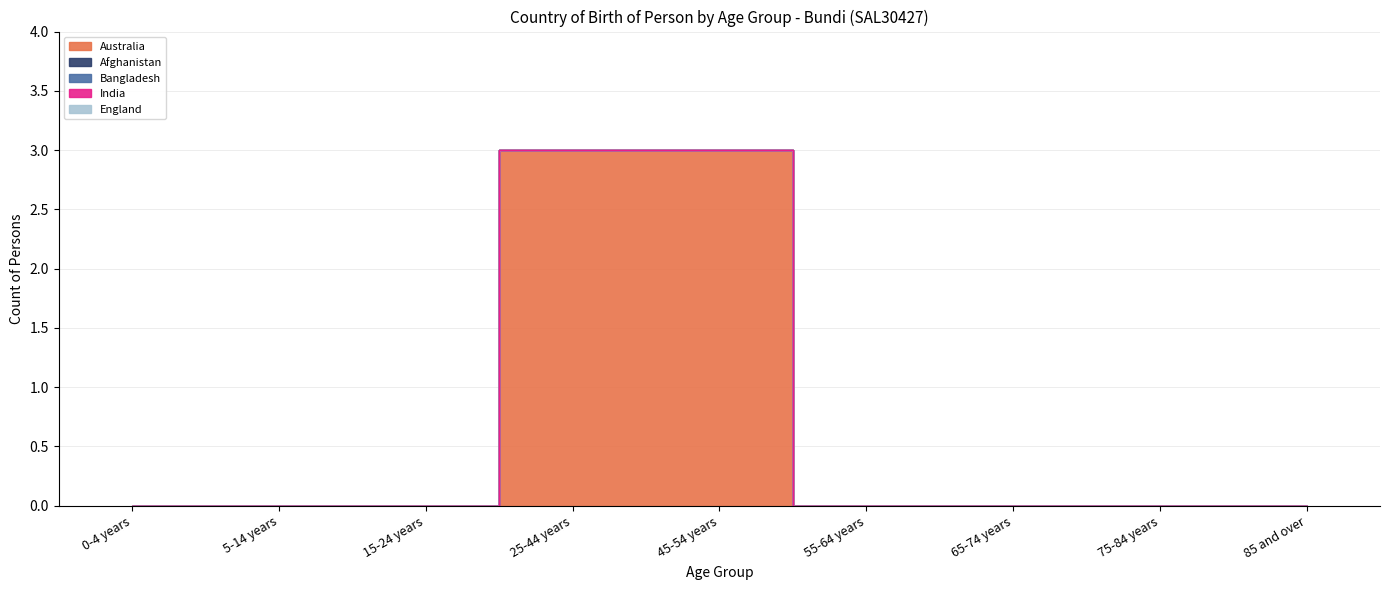

How many series are shown in this chart?

5